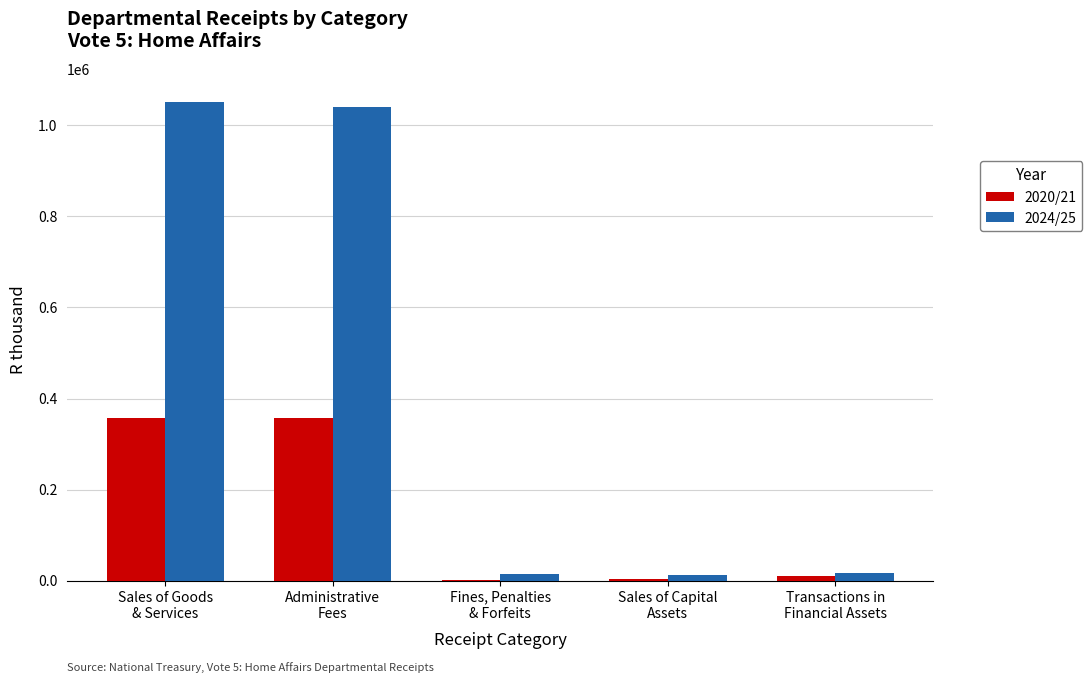

What is the greatest value displayed?

1050659